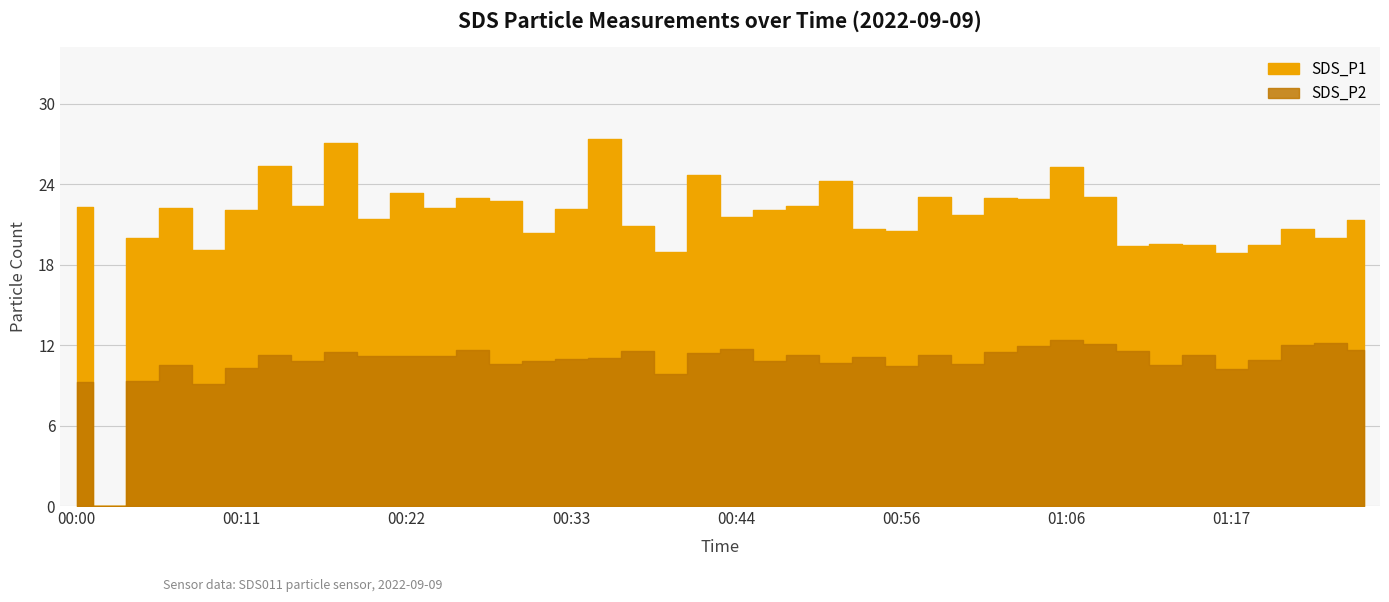

Which has a higher value, 00:49 or 00:13?

00:13